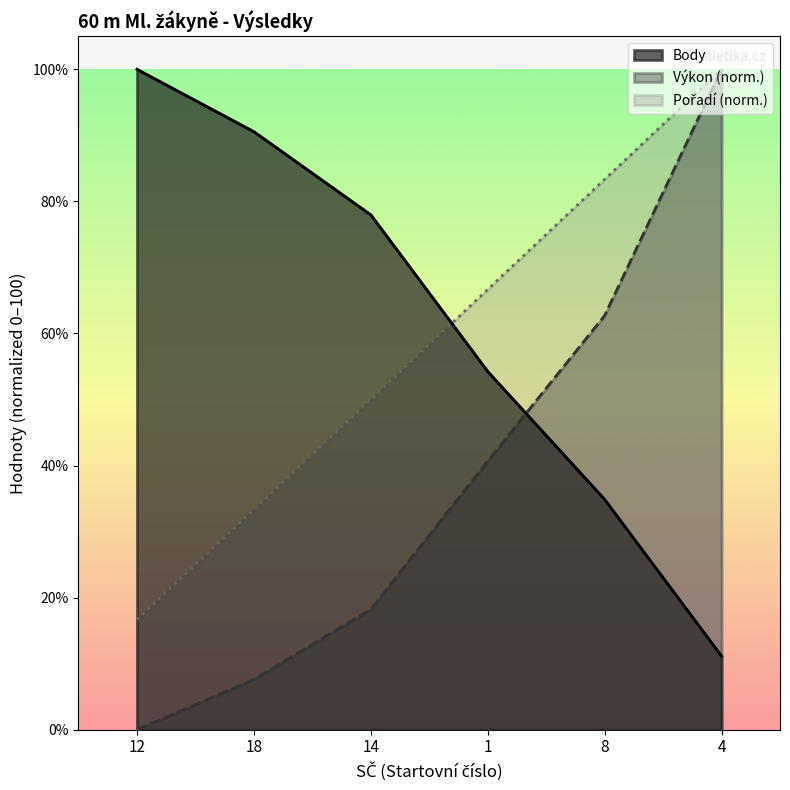

What is the difference between the highest and lowest values at 8?

48.5